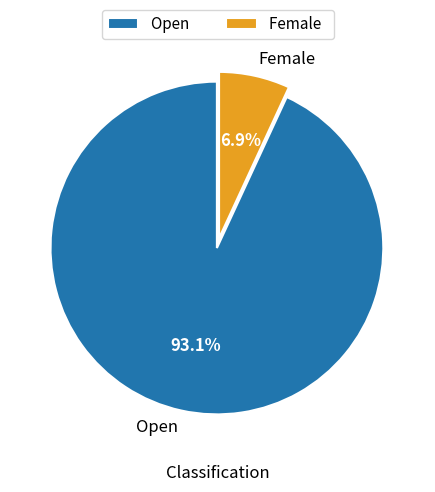

How many segments does this pie chart have?

2